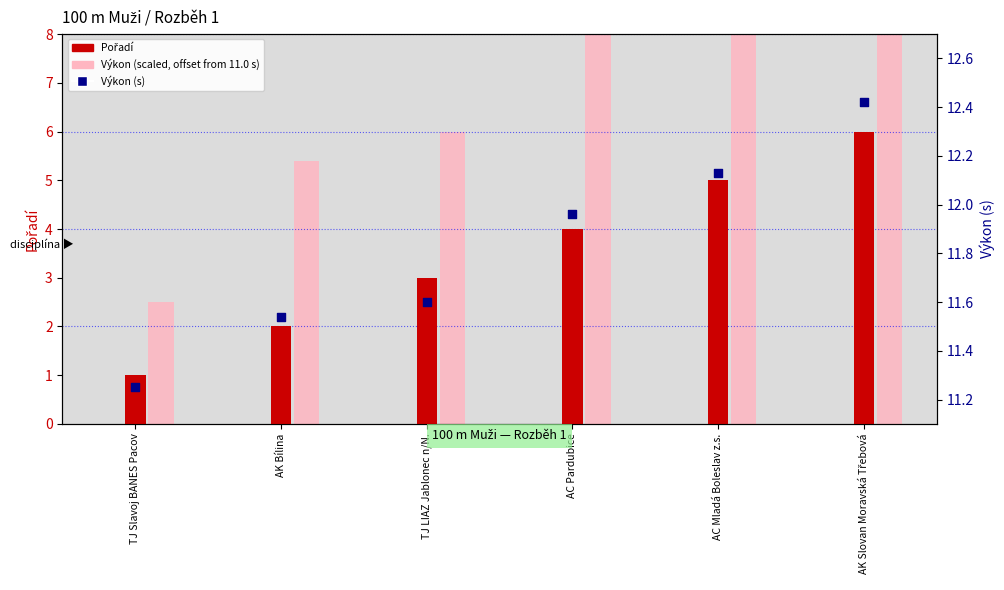

At which category is the sum across all series the highest?

AK Slovan Moravská Třebová